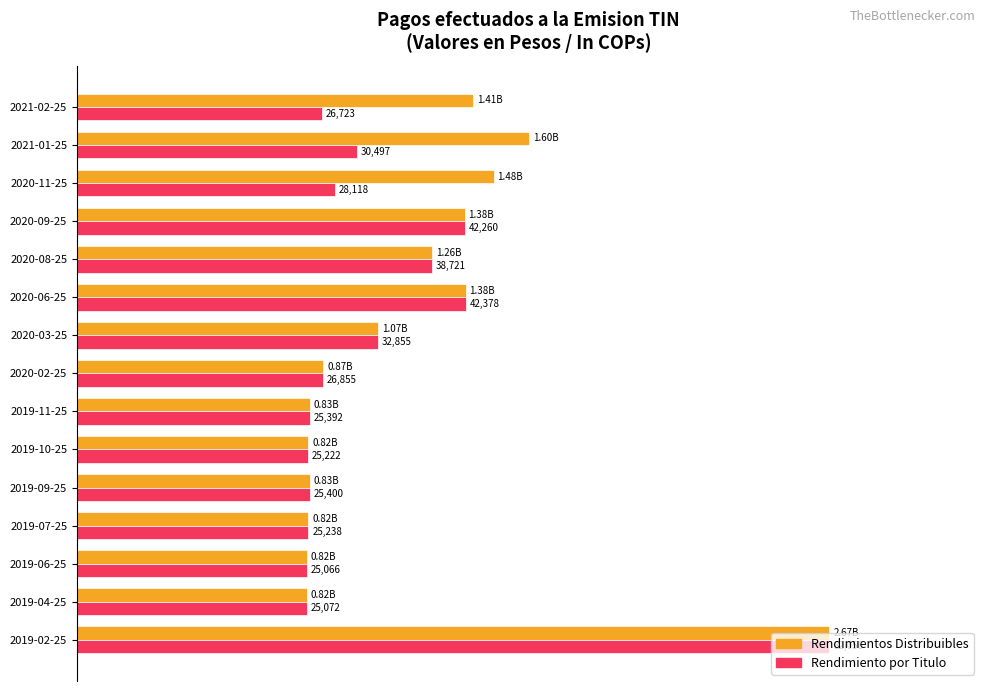

What are all the series names shown in the legend?

Rendimientos Distribuibles, Rendimiento por Titulo